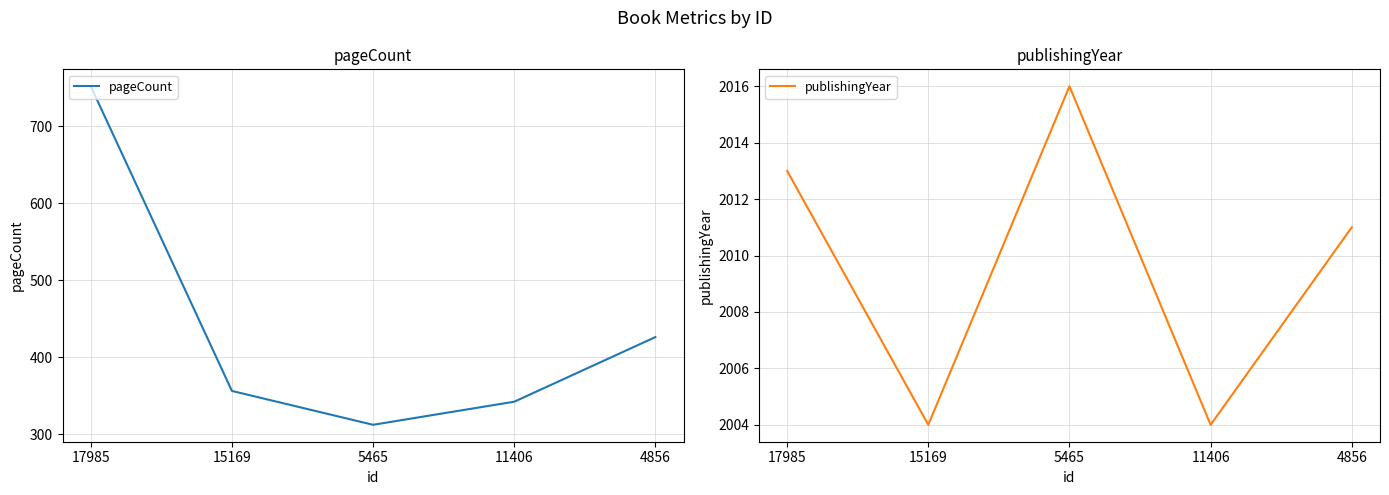

Between 11406 and 5465, which is larger?

11406